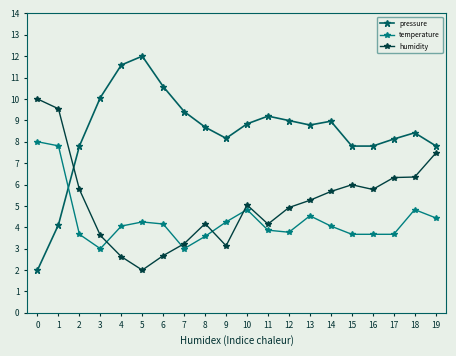

At which category is the sum across all series the highest?

1